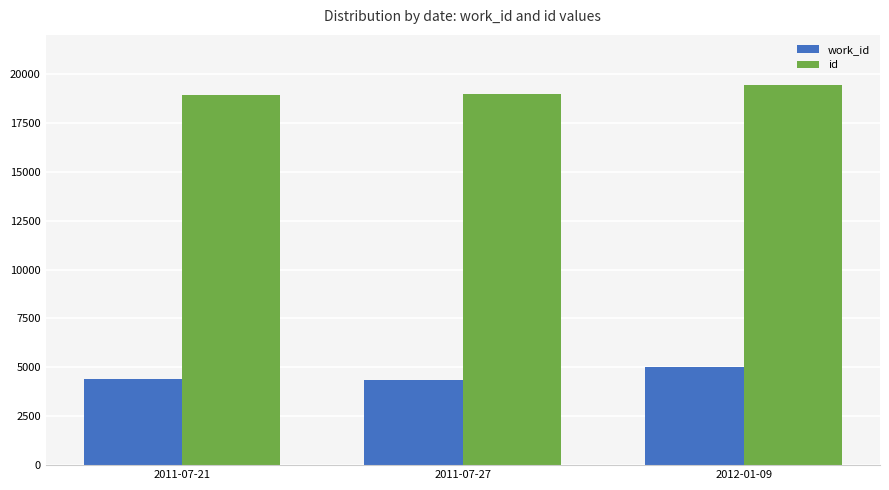

Is it true that id equals 18999 at 2011-07-27?

True